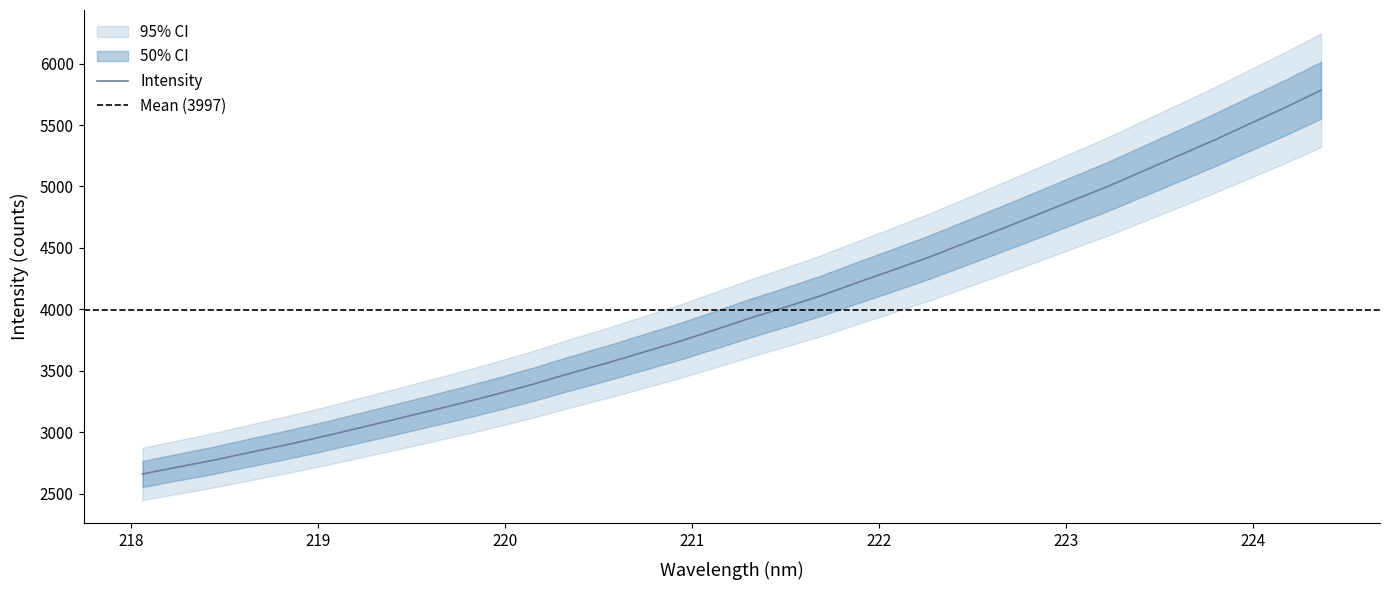

What is the minimum value for Intensity?

2660.0